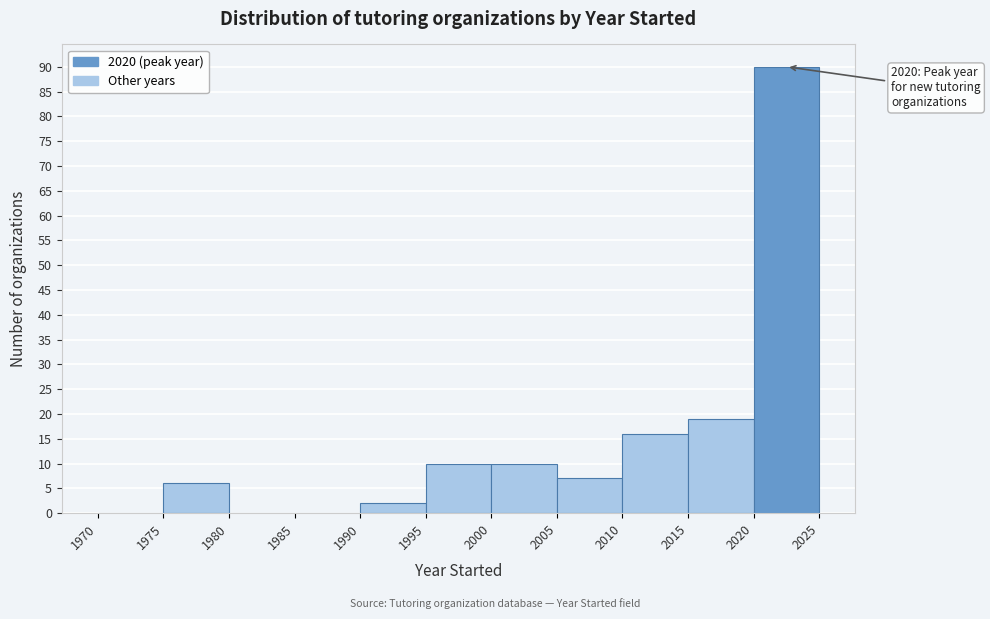

Over which range of the x-axis is the bar tallest?

2020 to 2025